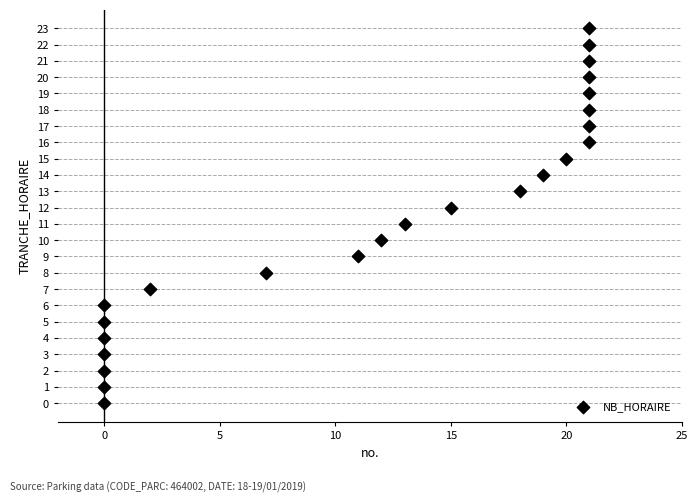

What is the range of X values (max minus min)?

21